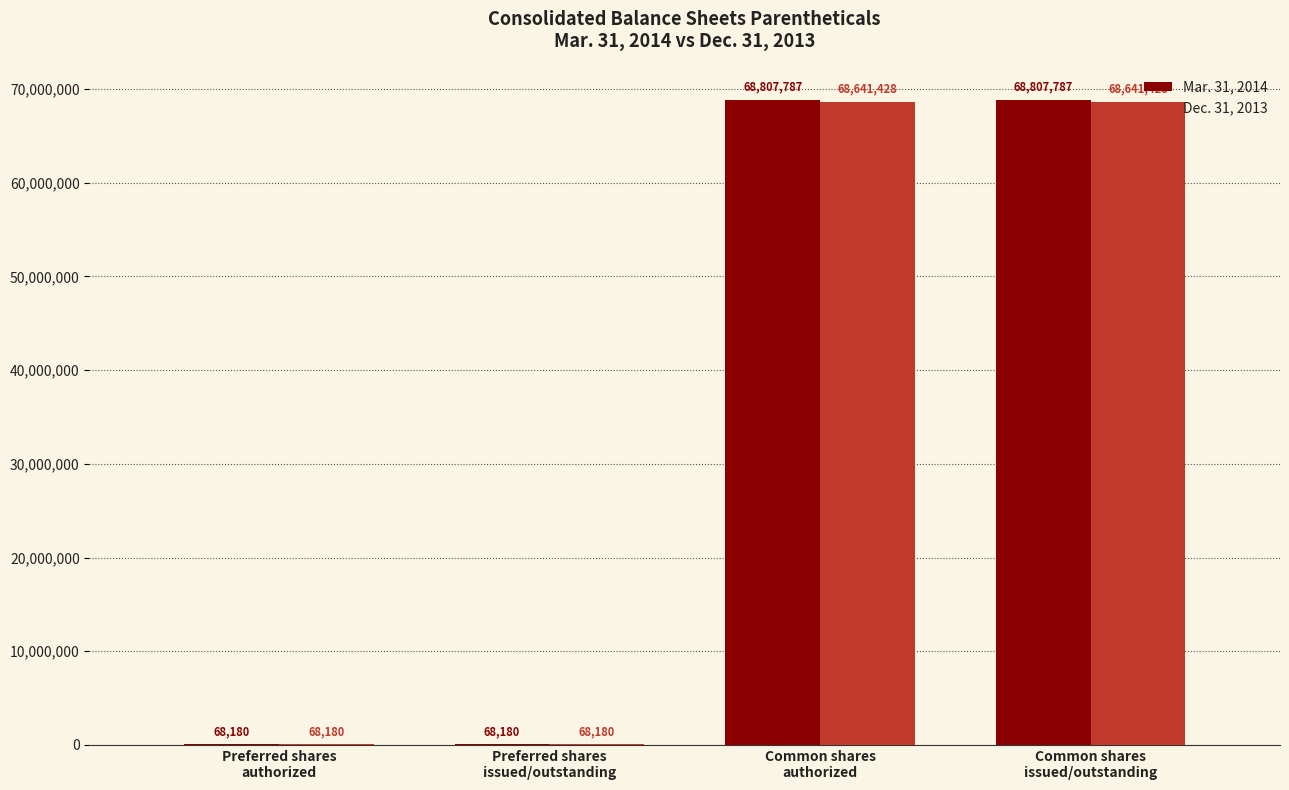

How many Mar. 31, 2014 values are between 68180 and 68807787?

4